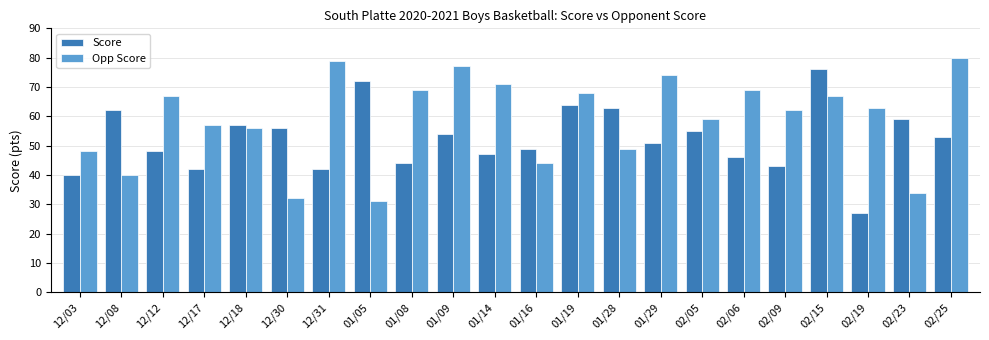

At 12/30, list the series in order from largest to smallest.

Score, Opp Score